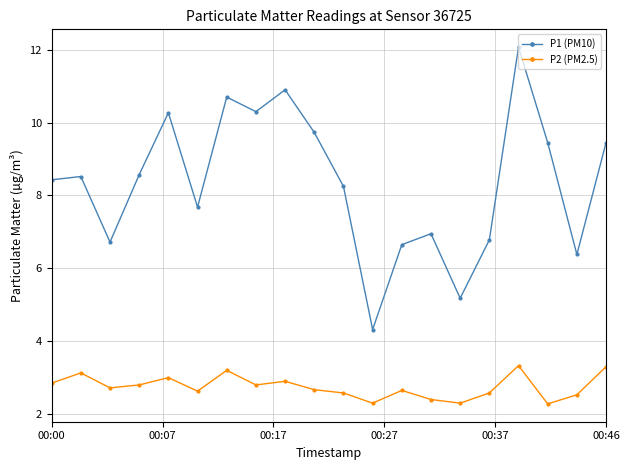

List the series in order of their peak value, highest first.

P1 (PM10), P2 (PM2.5)